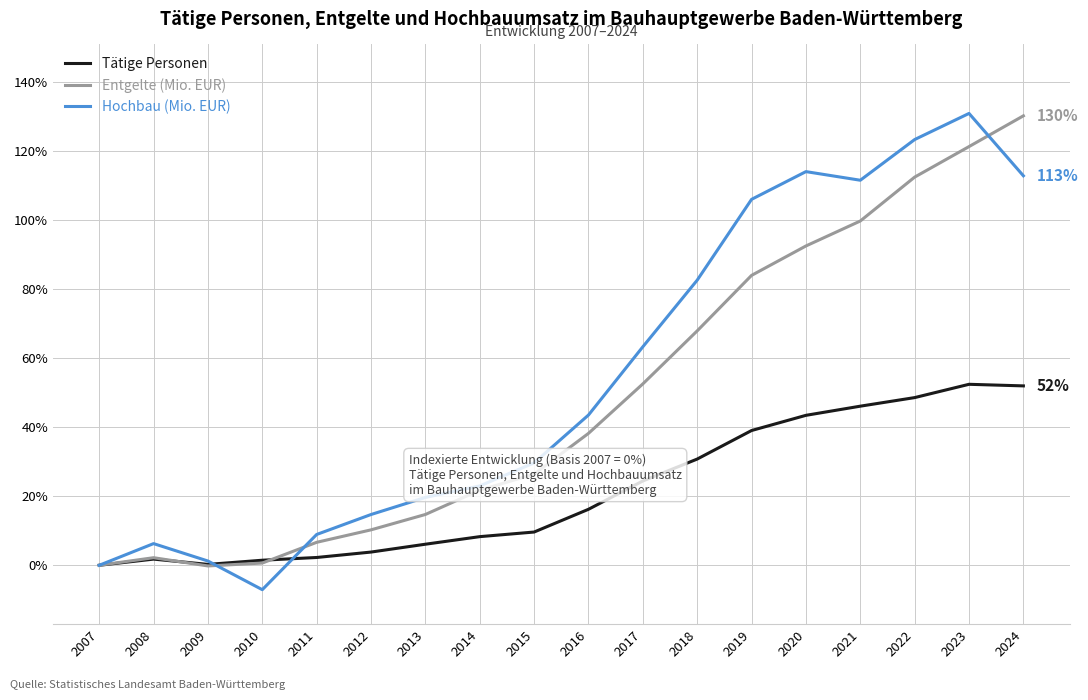

Is the value of Tätige Personen at 2012 greater than the value of Entgelte (Mio. EUR) at 2015?

No